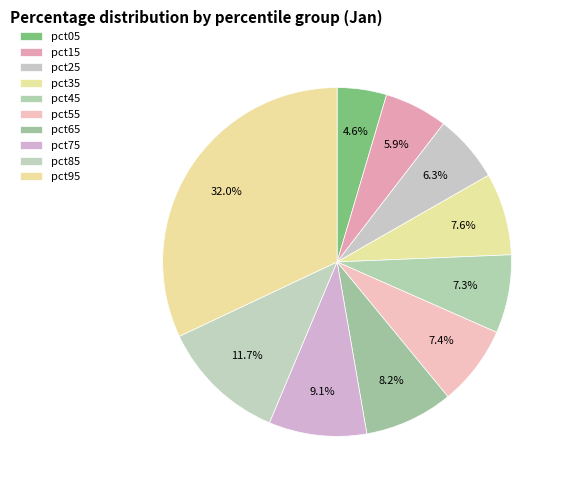

Count the number of slices in the pie.

10